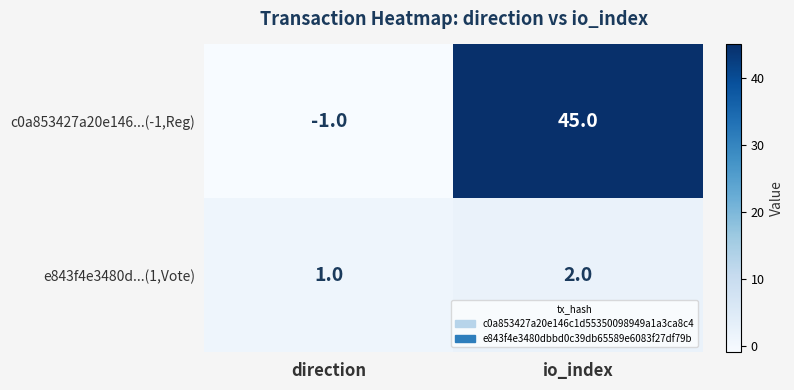

At which label is e843f4e3480d...(1,Vote) closest to 1?

direction